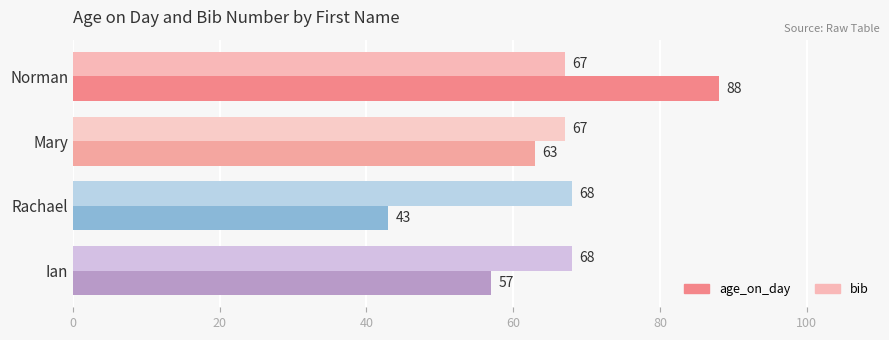

At how many categories does at least one series exceed 76?

1